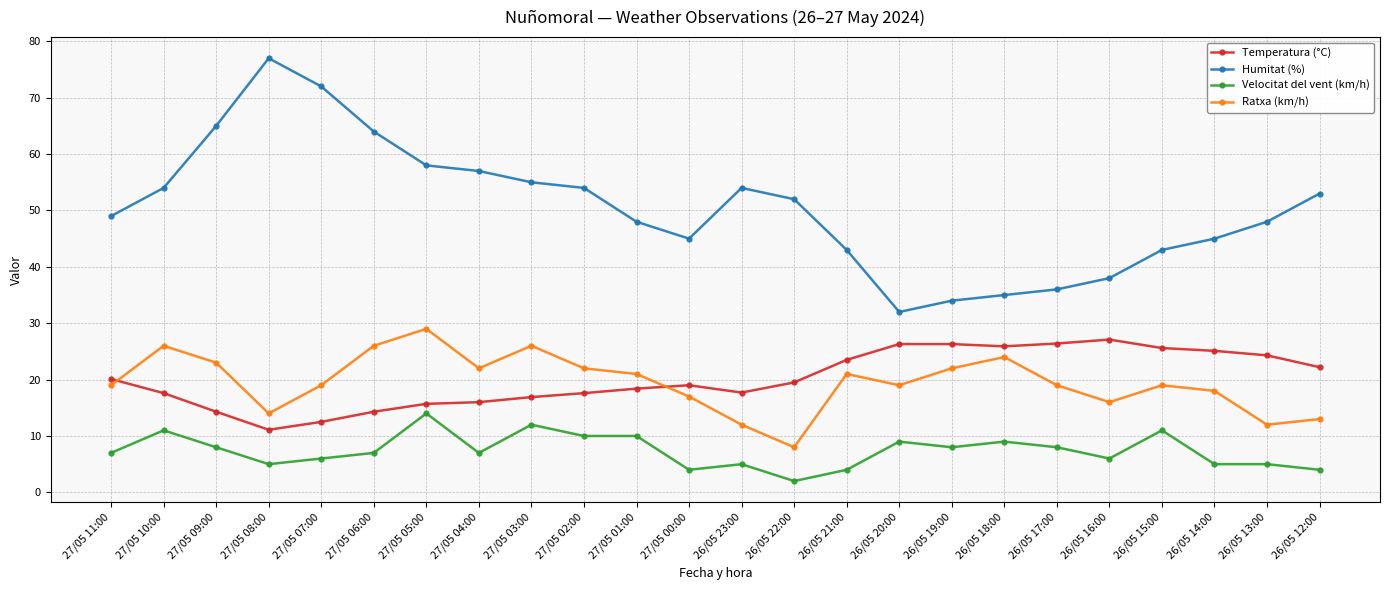

Count the number of categories in the chart.

24